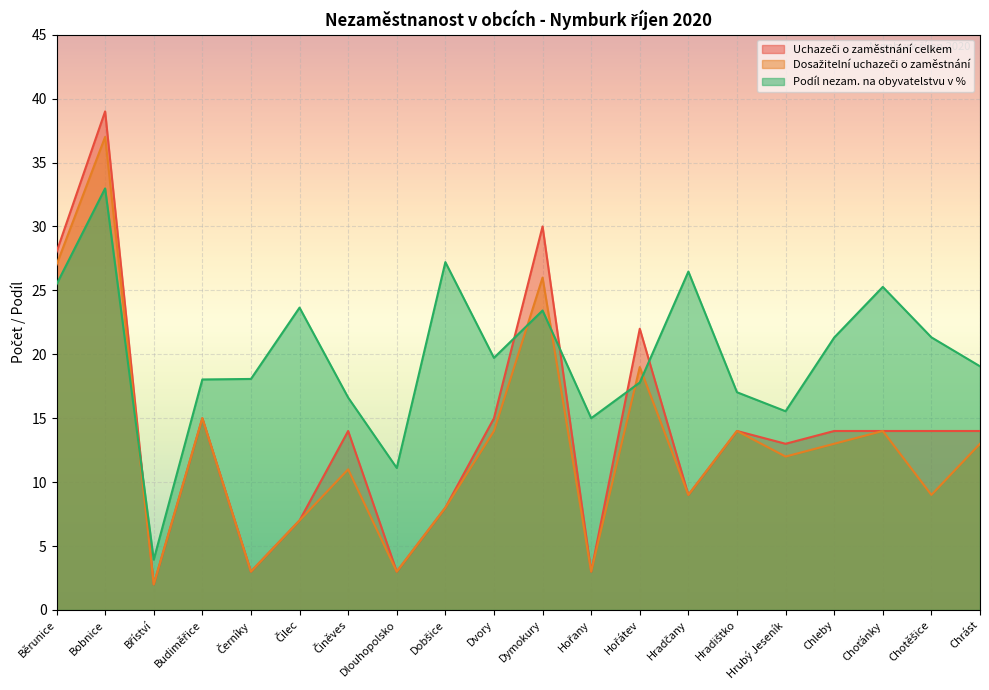

Which label corresponds to the largest value in the chart?

Bobnice